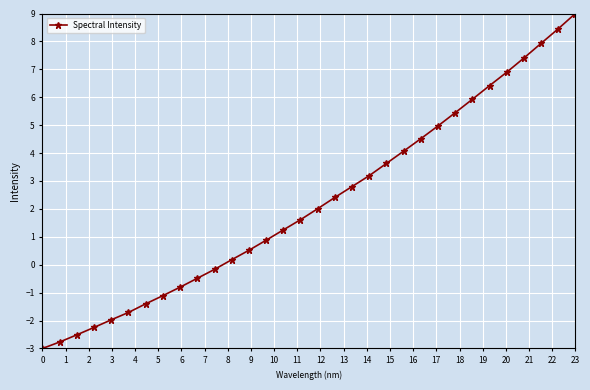

What is the maximum value shown in the chart?

9.0